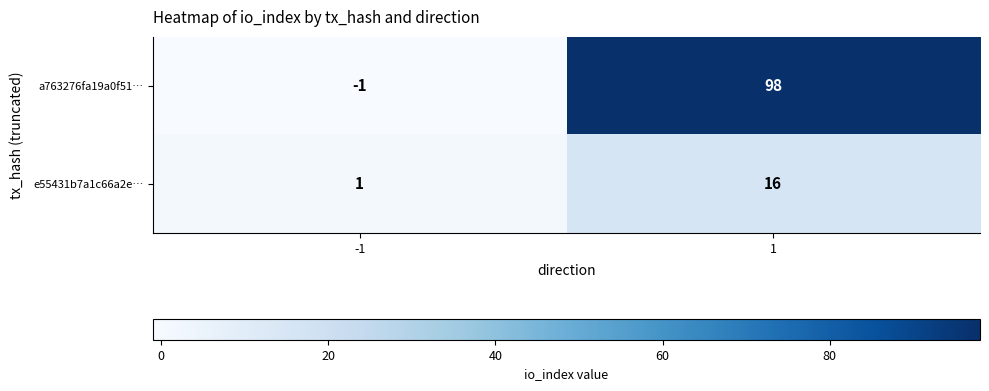

Between -1 and 1, which series saw the biggest shift?

a763276fa19a0f51…